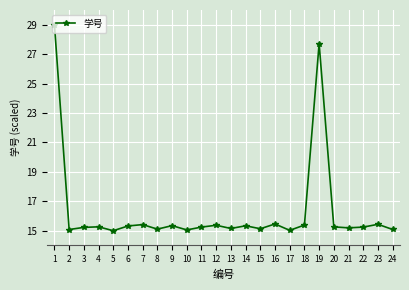

True or false: there are more than 2 points higher than both neighbors.

True